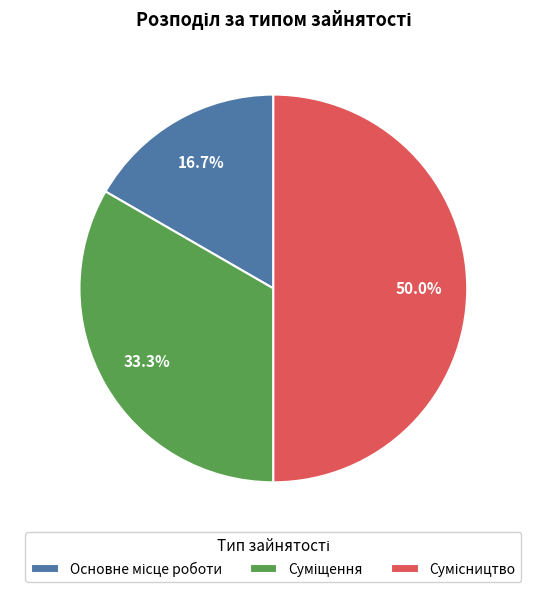

Combined, do Основне місце роботи and Суміщення account for over 50%?

No